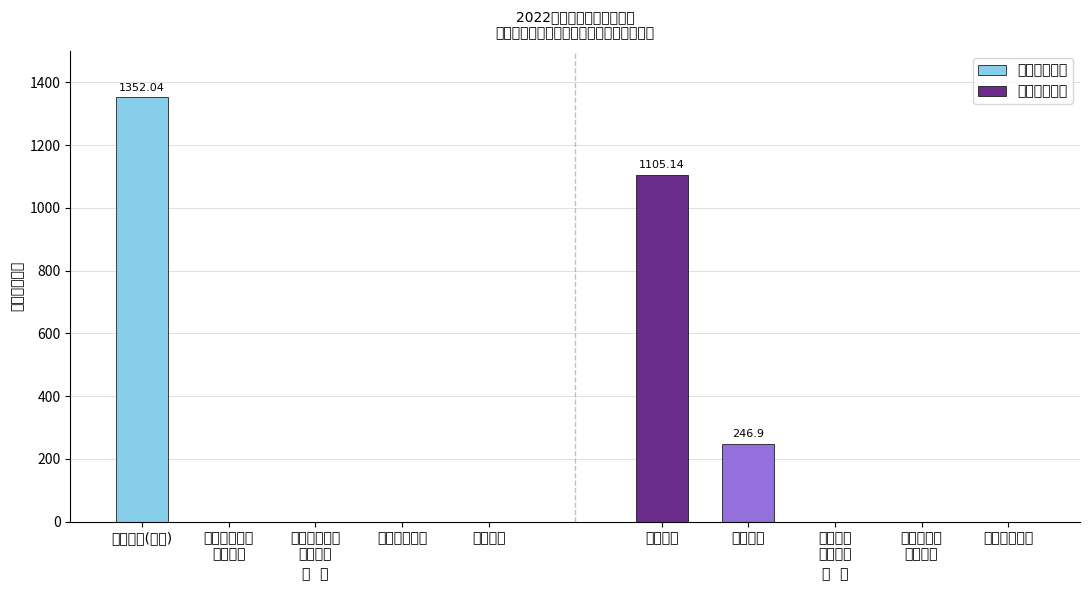

What is the average value?

270.4